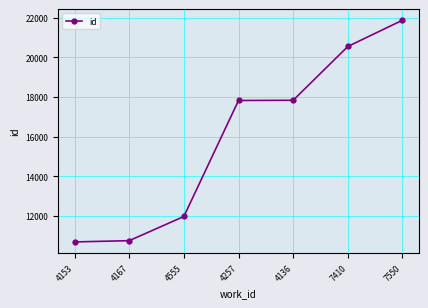

What is the value of the 5th point from the left?

17831